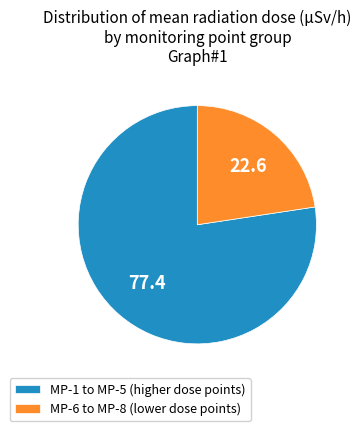

True or false: MP-6 to MP-8 (lower dose points) accounts for 12% of the total.

False